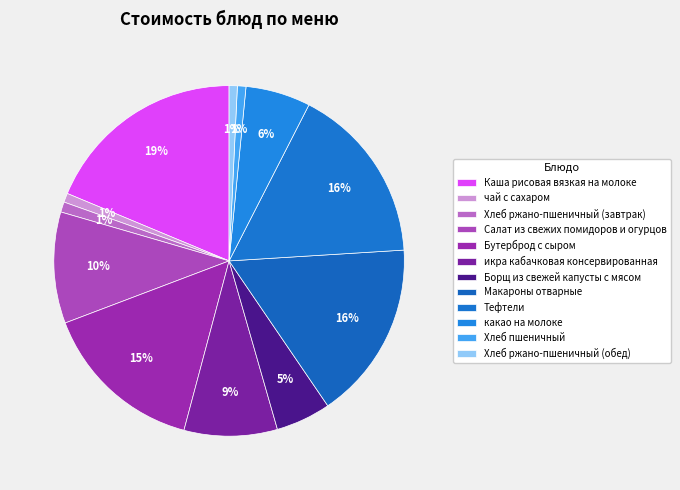

Is it true that Макароны отварные is 16% of the pie?

True